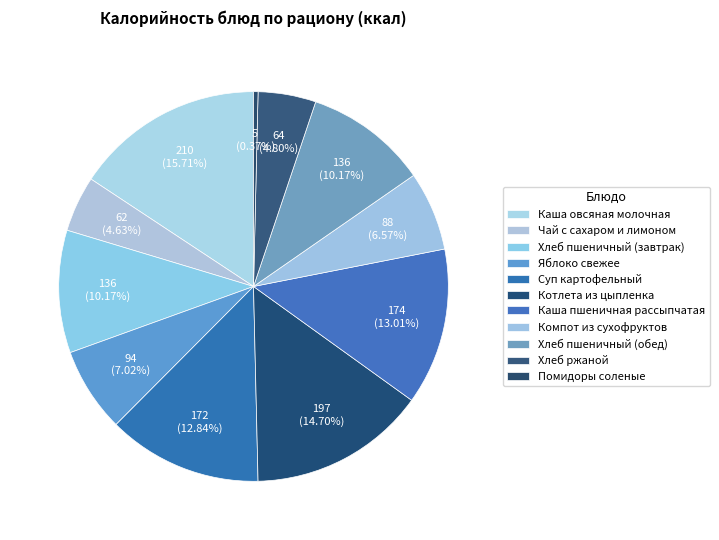

To the nearest percent, what is the combined percentage of Каша пшеничная рассыпчатая and Помидоры соленые?

13%